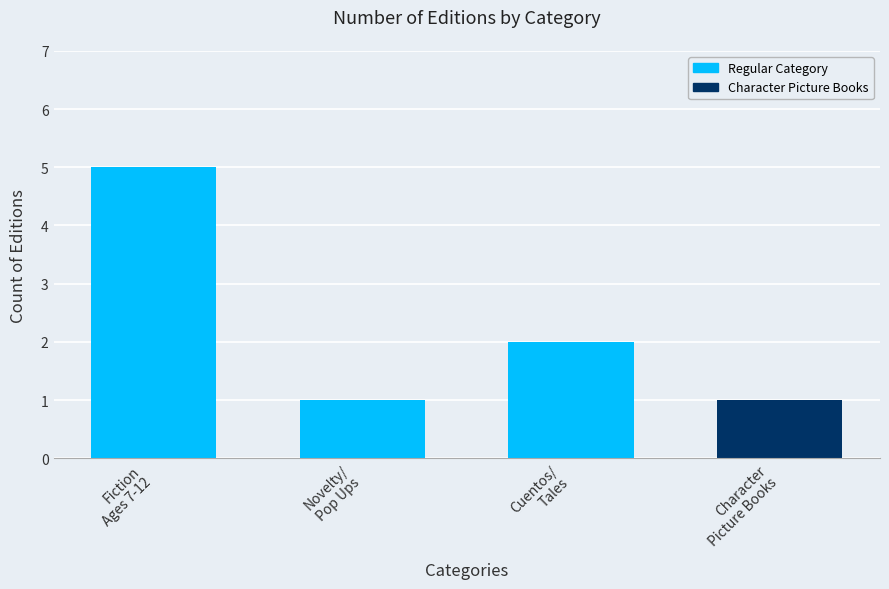

How many categories are shown in the chart?

4